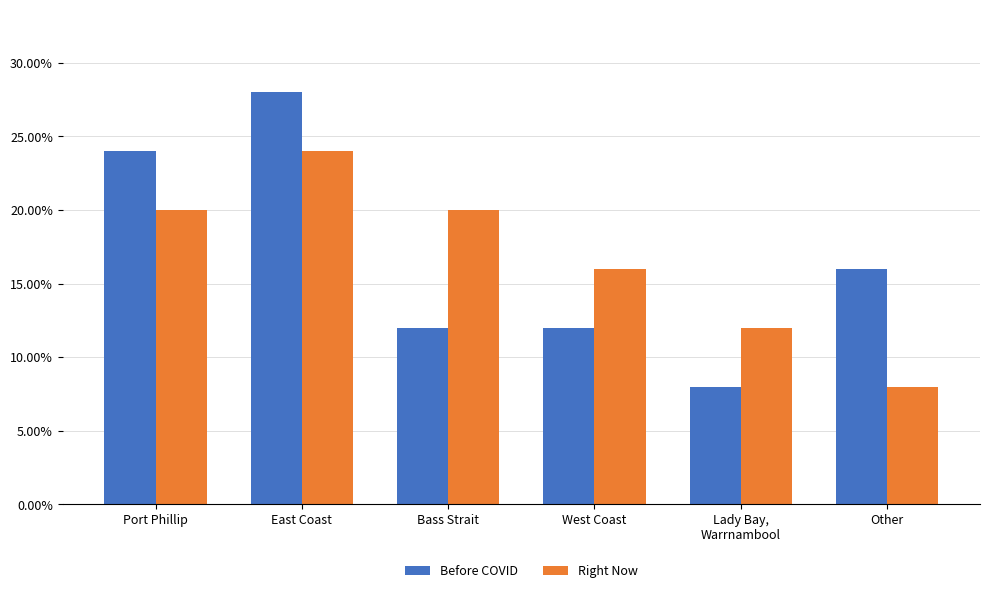

The value of Right Now at West Coast is 0.2. True or false?

False